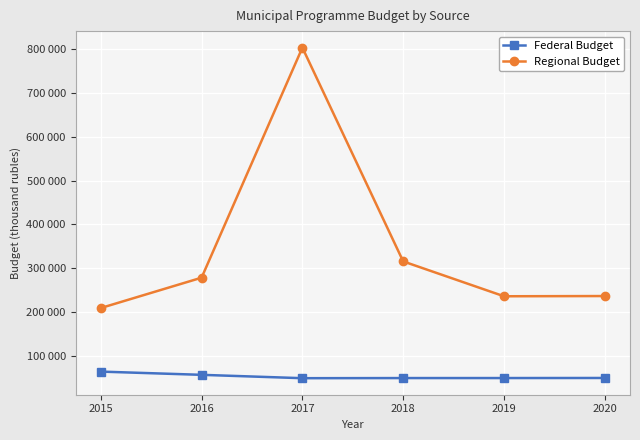

What are all the series names shown in the legend?

Federal Budget, Regional Budget